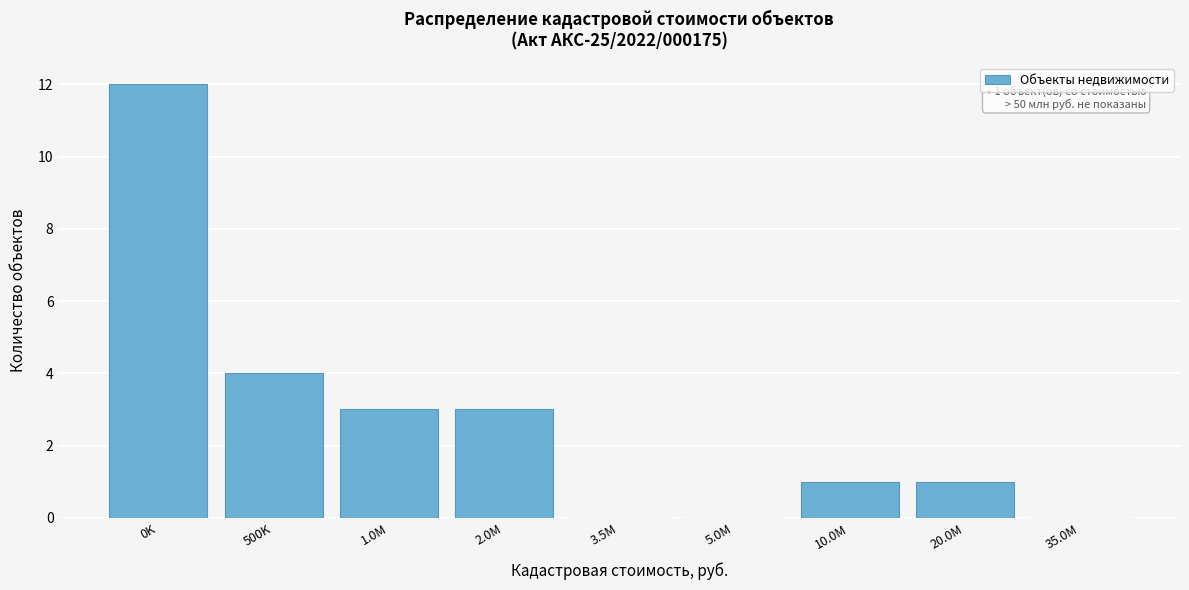

Reading right to left, extract all data points from this chart.

35.0M=0	20.0M=1	10.0M=1	5.0M=0	3.5M=0	2.0M=3	1.0M=3	500K=4	0K=12